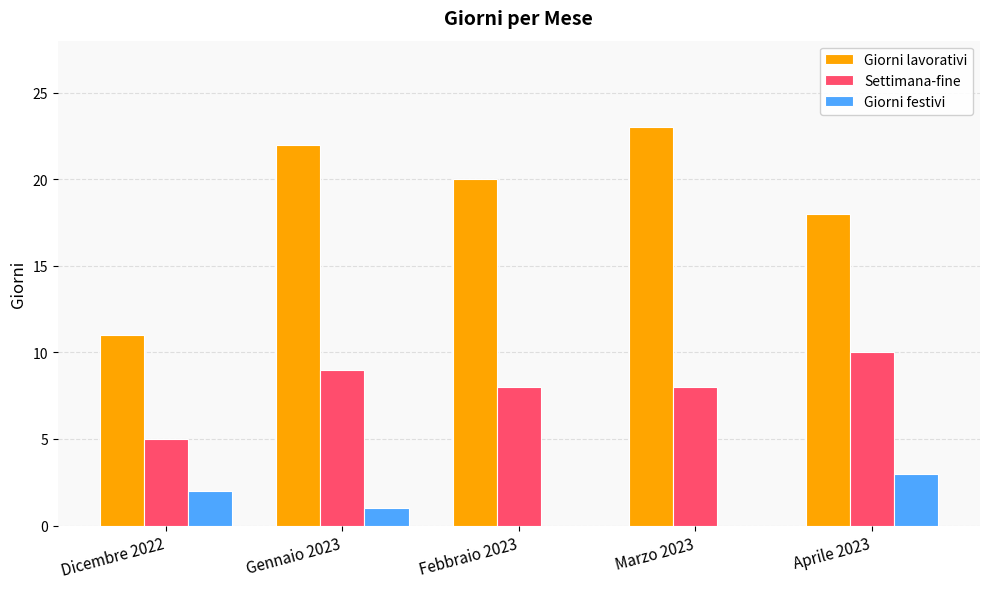

What is the sum of all Giorni festivi values?

6